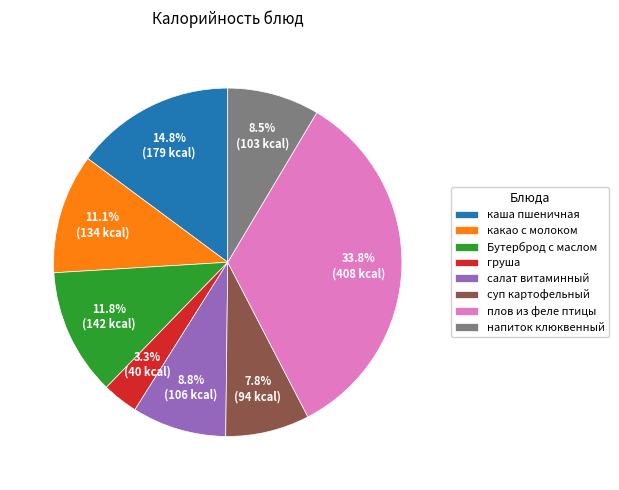

Does груша account for over 50% of the chart?

No